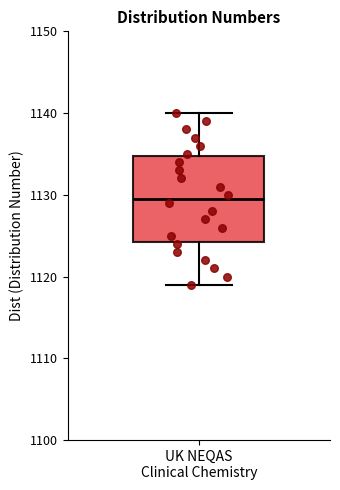

Transcribe this box plot: give where the median line is, the range the box spans, and where the two whiskers end, as read against the y-axis. The values are not printed on the chart, so give them approximately, as read against the axis.

median 1130, box 1124 to 1135, whiskers 1119 to 1140